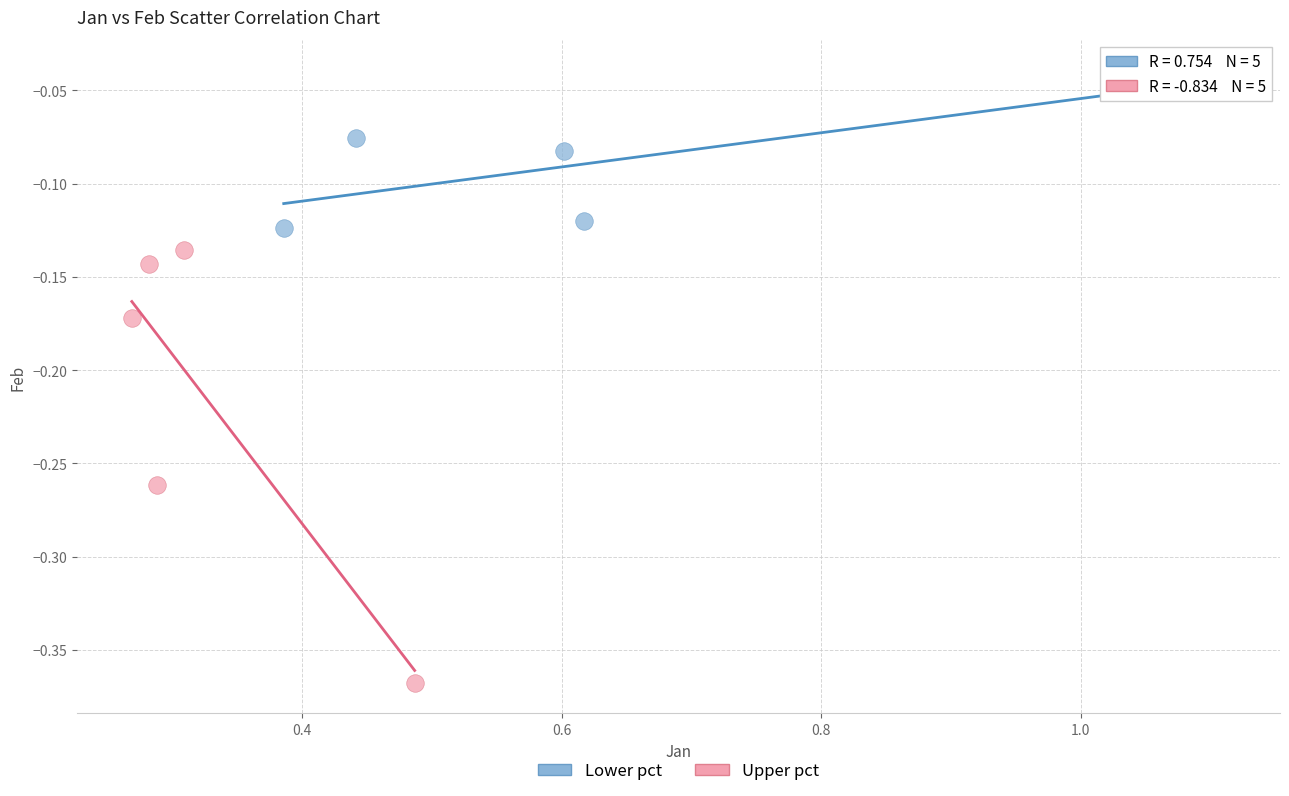

Which series contains the lowest Y value?

Upper pct